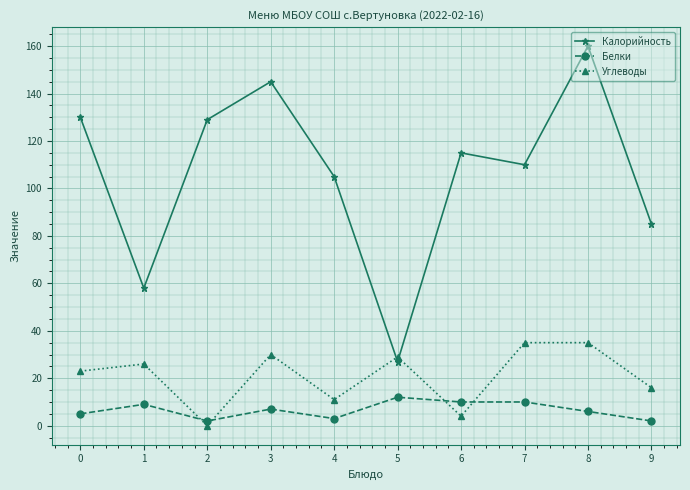

At which category does Углеводы reach its first local valley?

2